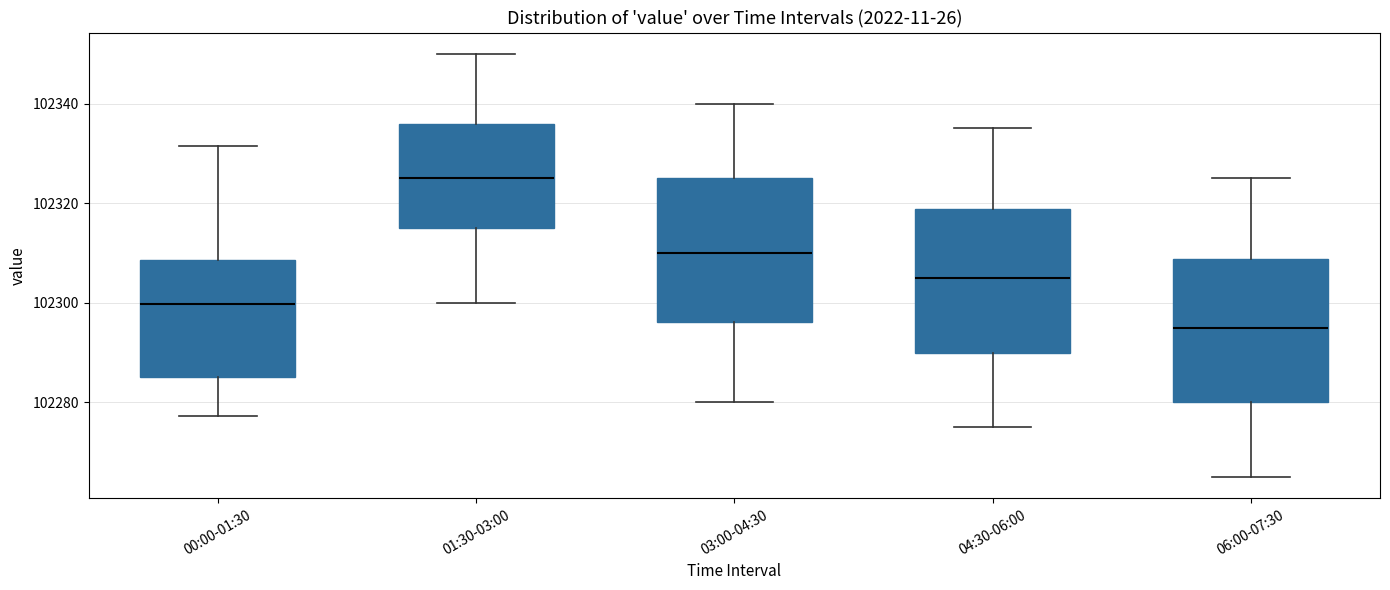

Where does the median line of the box for 03:00-04:30 sit on the y-axis? The values are not printed on the chart, so give them approximately, as read against the axis.

102310